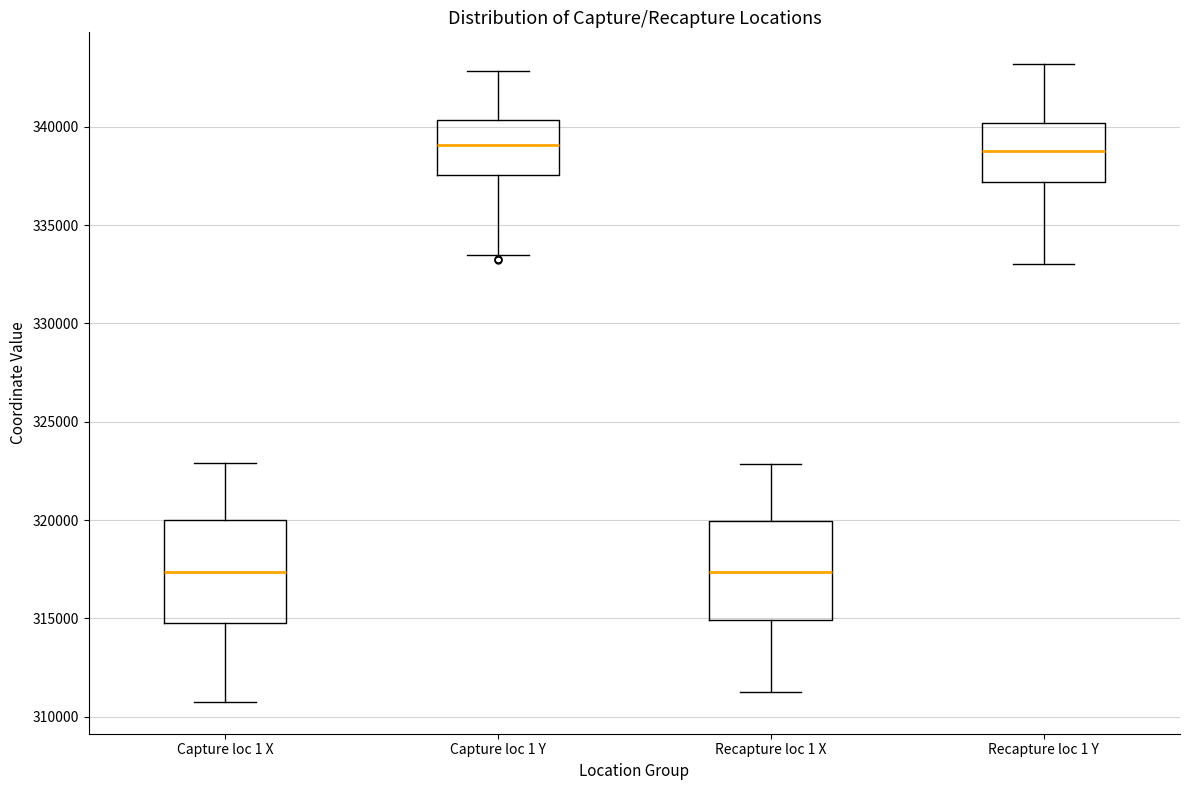

Where is the upper edge of the box for Recapture loc 1 Y on the y-axis? The values are not printed on the chart, so give them approximately, as read against the axis.

340000